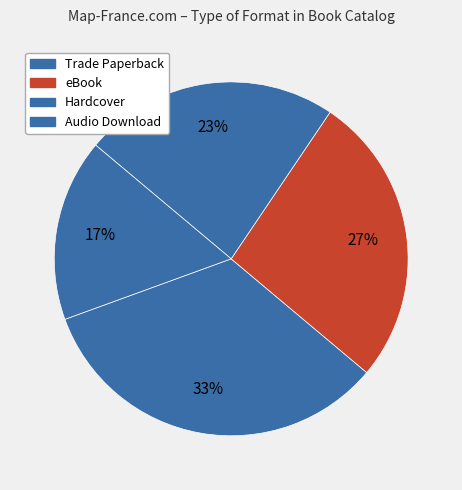

What is the change in value from Trade Paperback to eBook?

-4